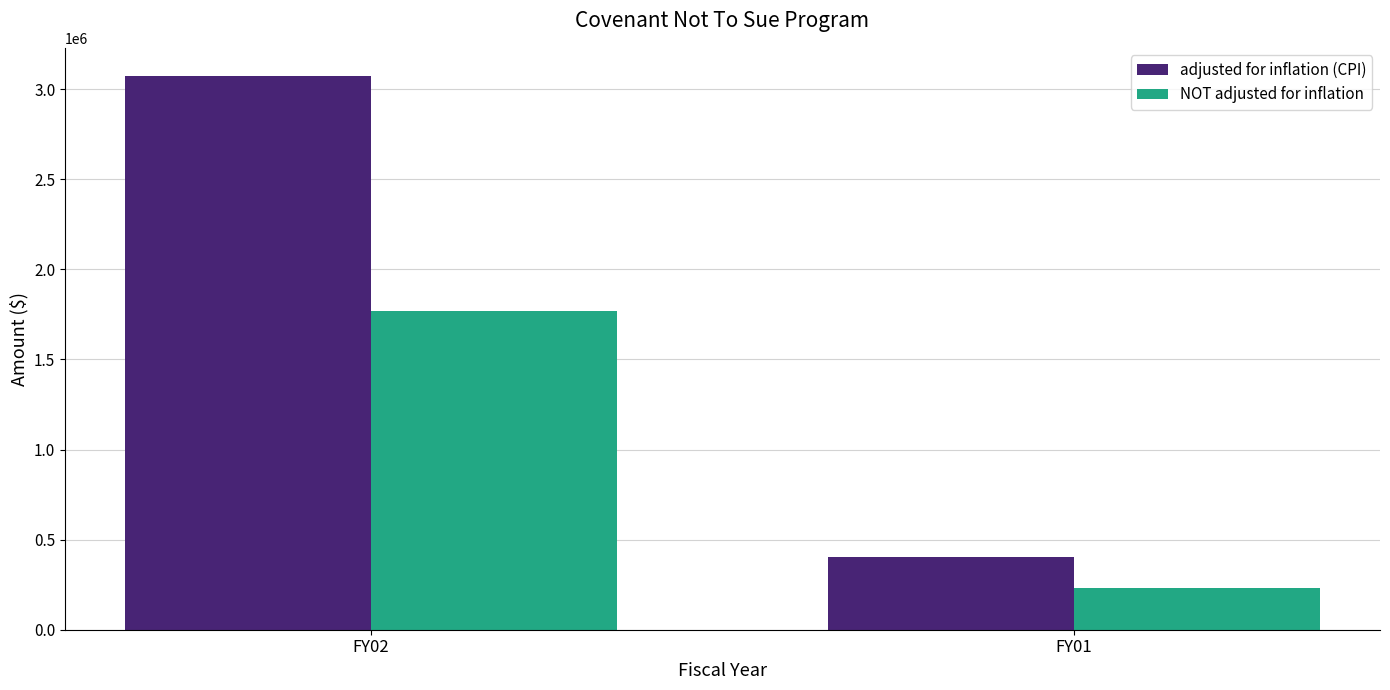

The NOT adjusted for inflation series shows 1065237 at FY02. True or false?

False